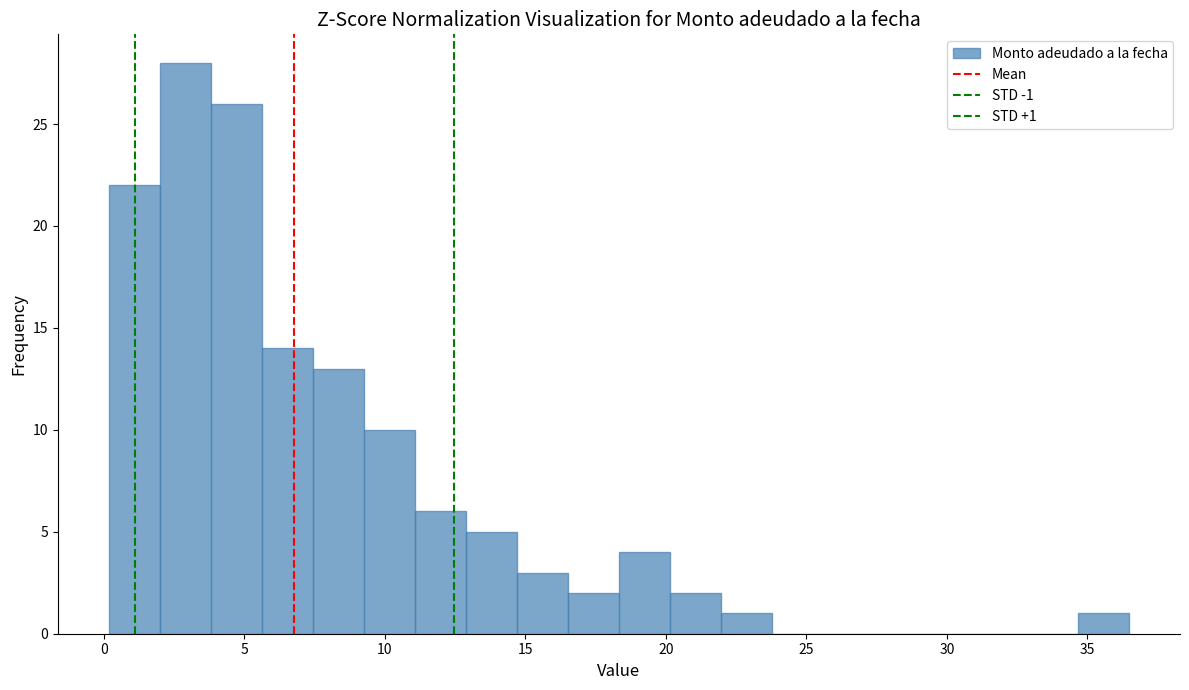

Around what value on the x-axis is the tallest bar? Give the approximate position of its centre, as read against the axis.

3.0